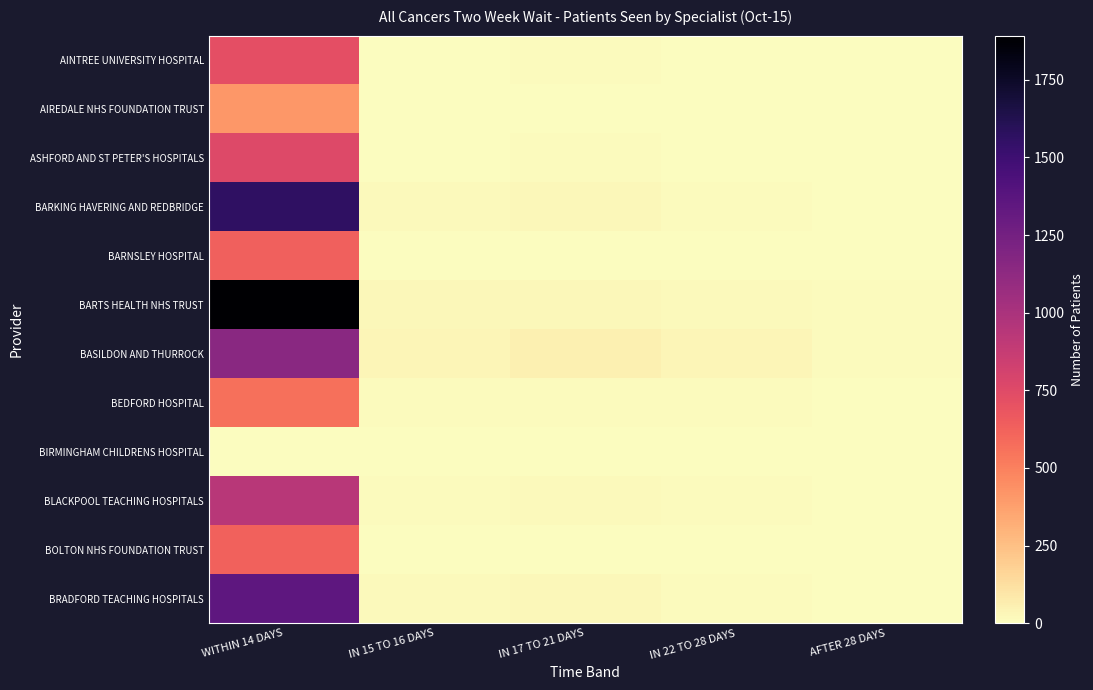

What is the highest value of the BRADFORD TEACHING HOSPITALS series?

1351